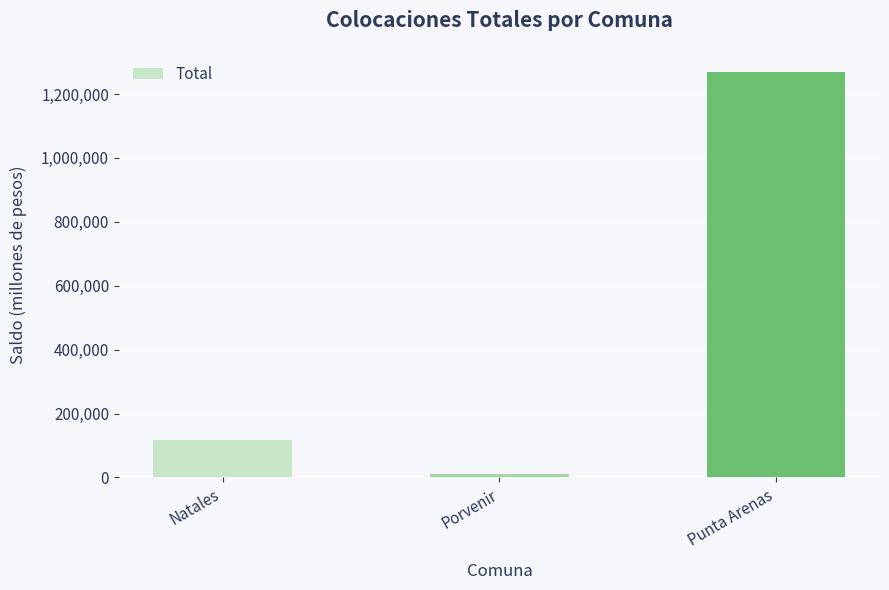

What is the difference between the values at Punta Arenas and Natales?

1151342.0